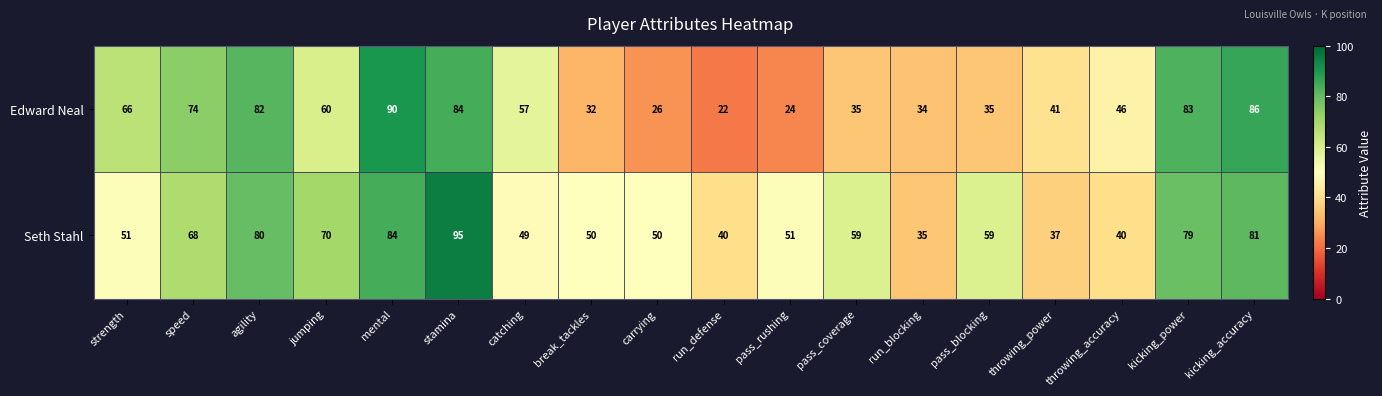

What is the total value across all series at throwing_accuracy?

86